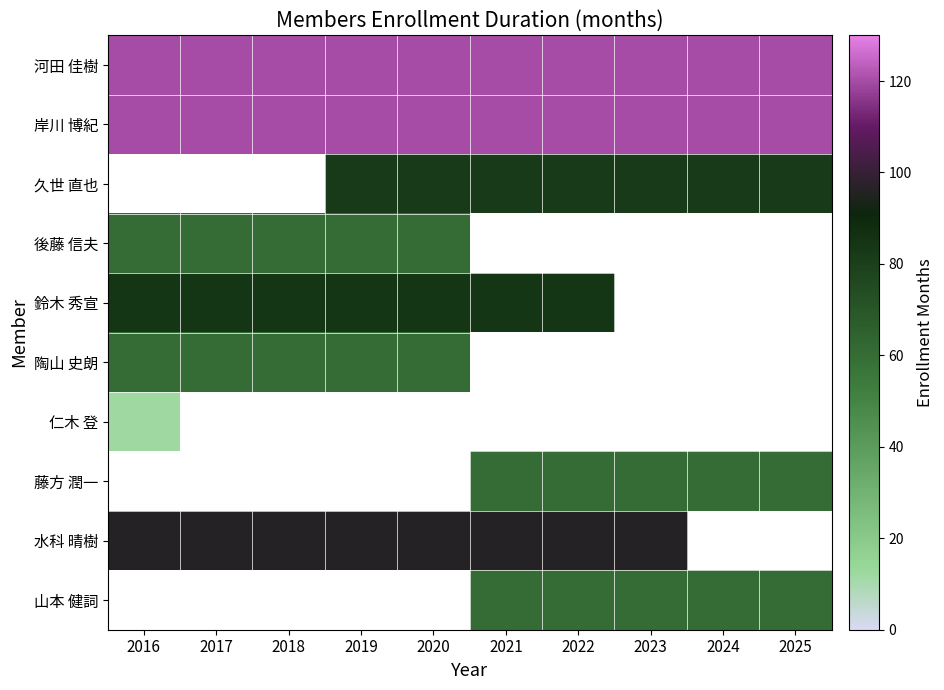

True or false: 山本 健詞 has a value of 33.0 at 2024.

False